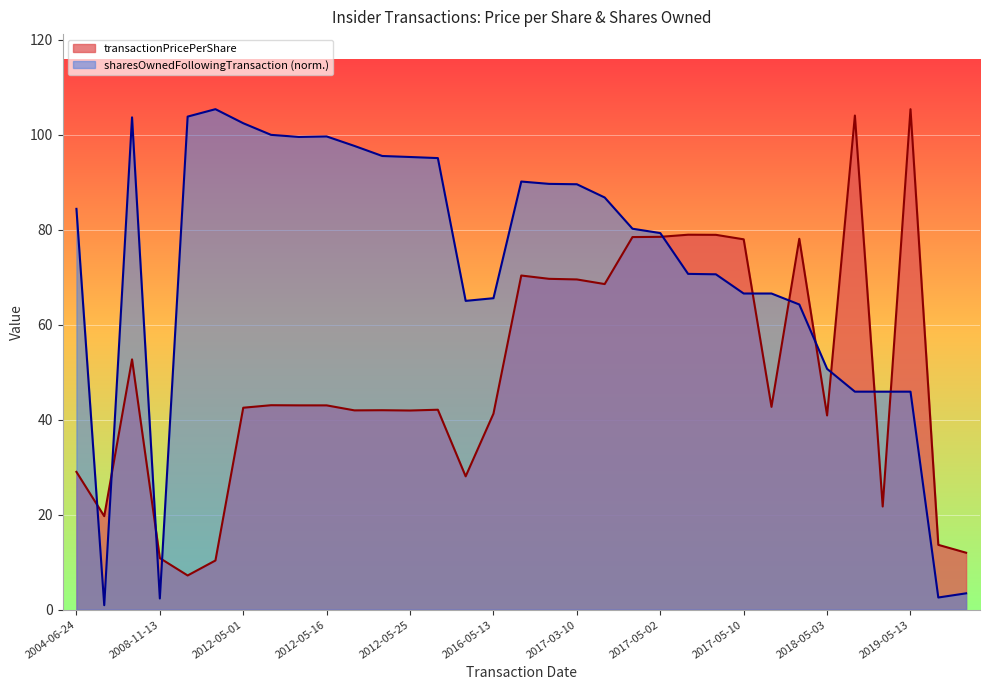

The sharesOwnedFollowingTransaction series shows 148.8 at 2012-05-16. True or false?

False